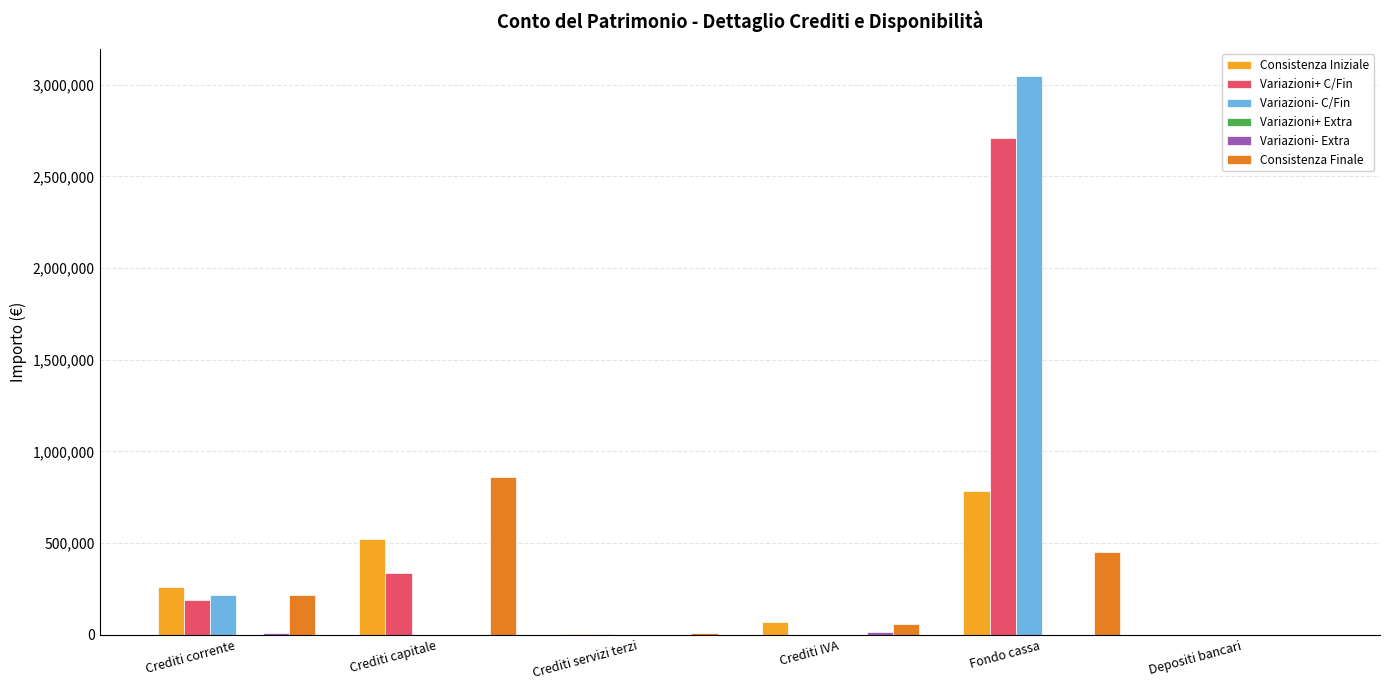

Read the Consistenza Finale value at Crediti capitale.

858051.0